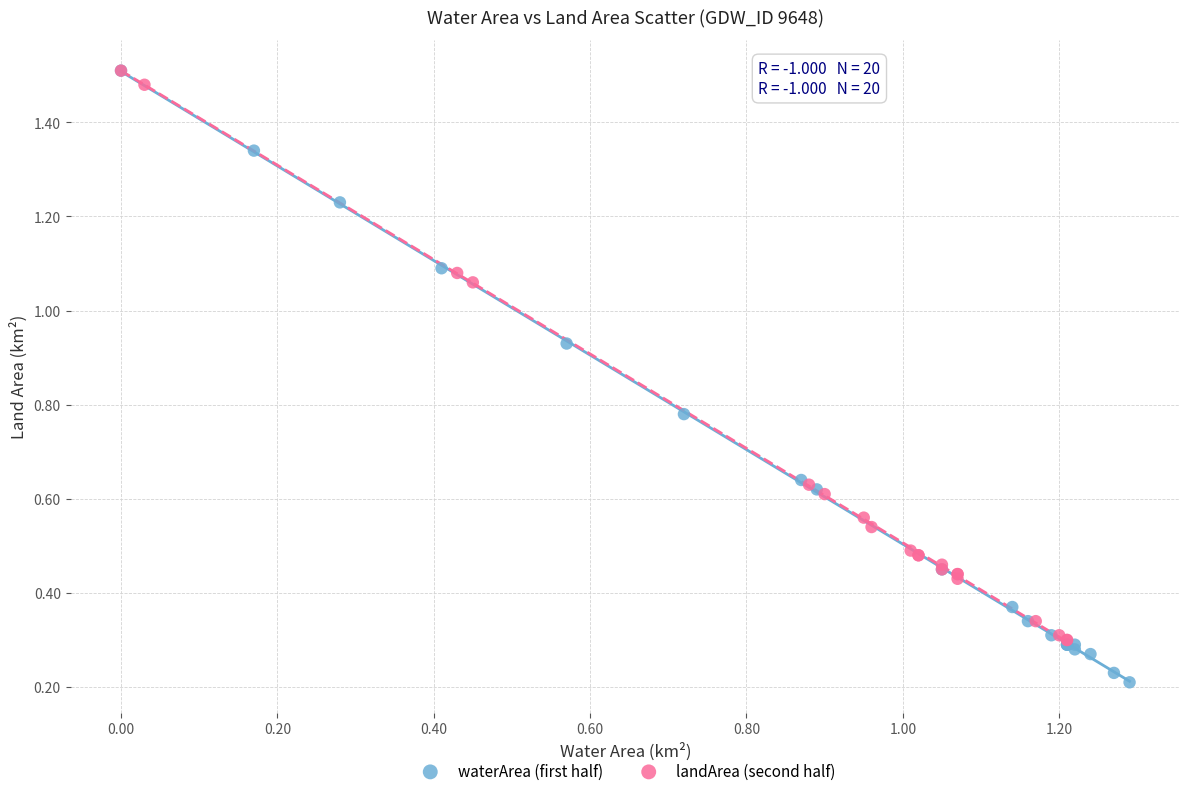

Which series contains the lowest Y value?

waterArea (first half)